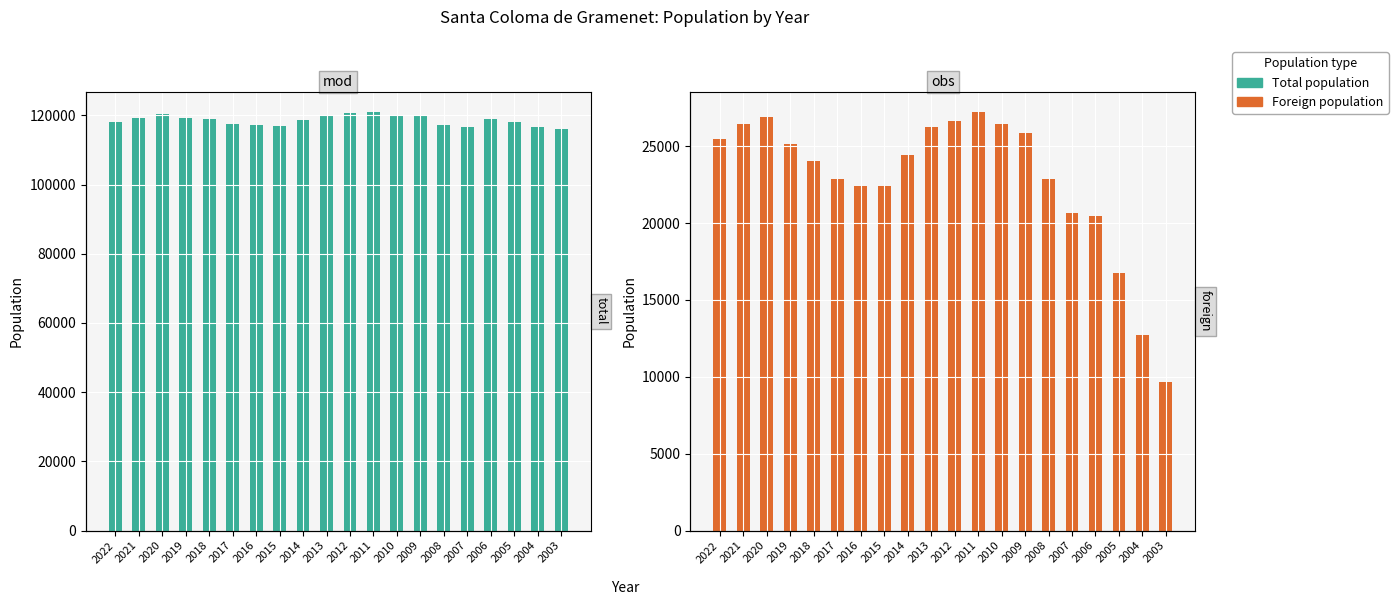

Is it true that Total population equals 46364 at 2006?

False